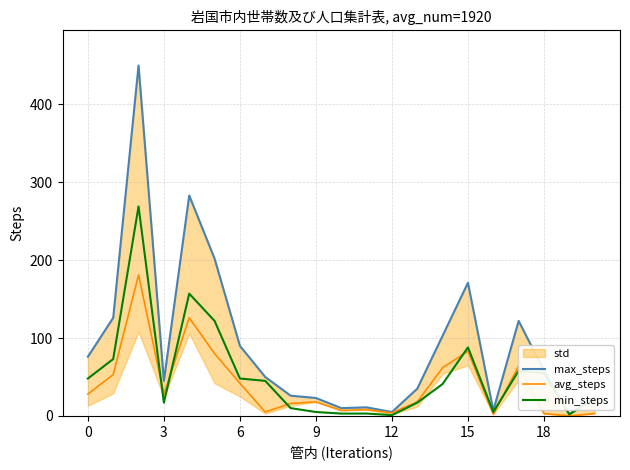

Rank the series by their maximum value, from lowest to highest.

avg_steps, min_steps, max_steps